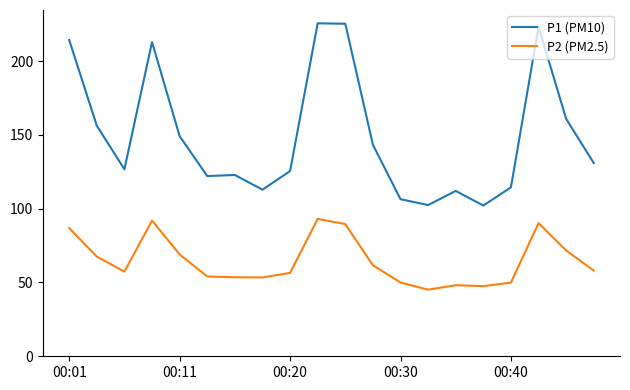

What is the highest value of the P2 (PM2.5) series?

93.1